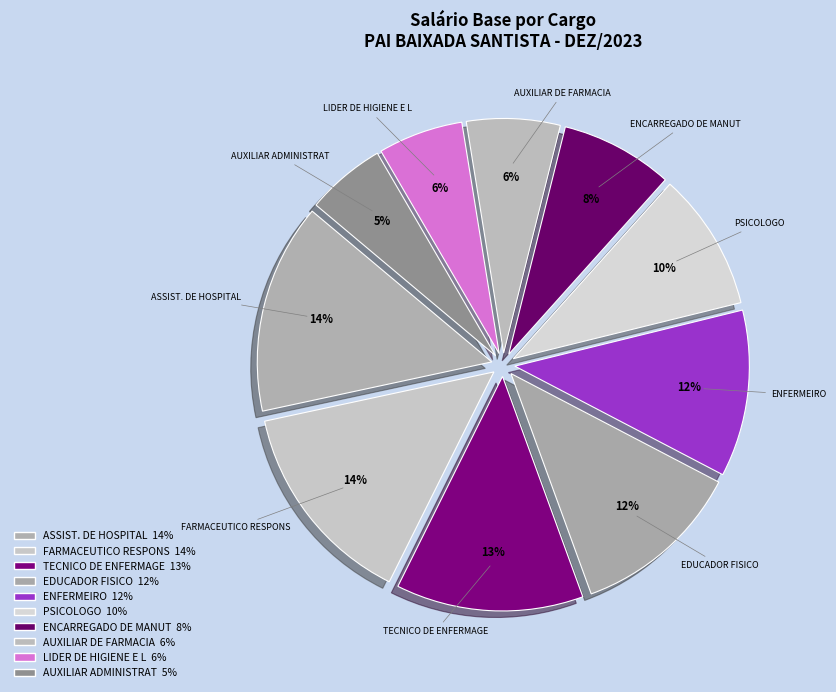

To the nearest percent, what is the difference between the ENFERMEIRO and ENCARREGADO DE MANUT slice percentages?

4%